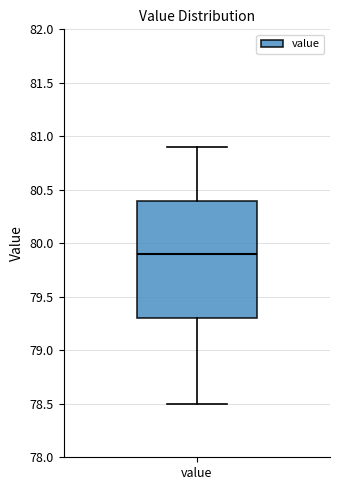

Read this box plot against the y-axis: the position of the median line, the range covered by the box, and the ends of both whiskers. The values are not printed on the chart, so give them approximately, as read against the axis.

median 79.9, box 79.3 to 80.4, whiskers 78.5 to 80.9